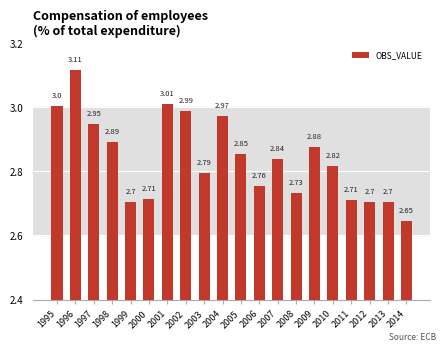

What is the difference between the maximum and minimum values?

0.5